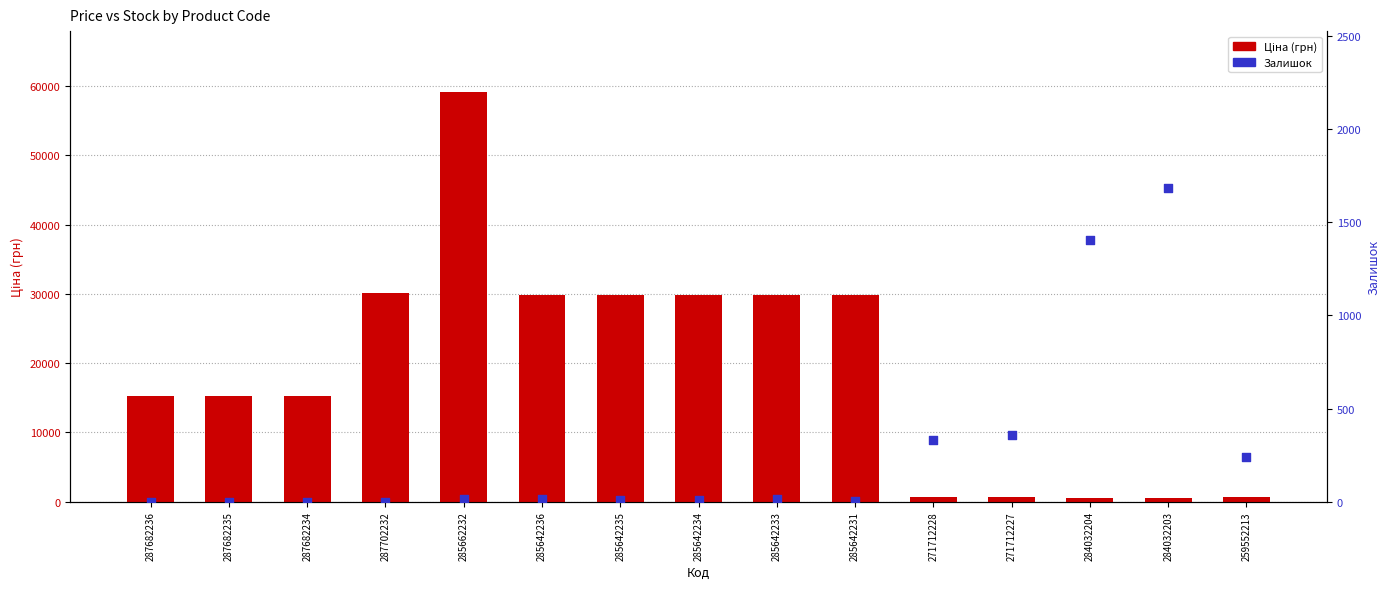

Which series reaches the maximum Y coordinate?

Ціна (грн)